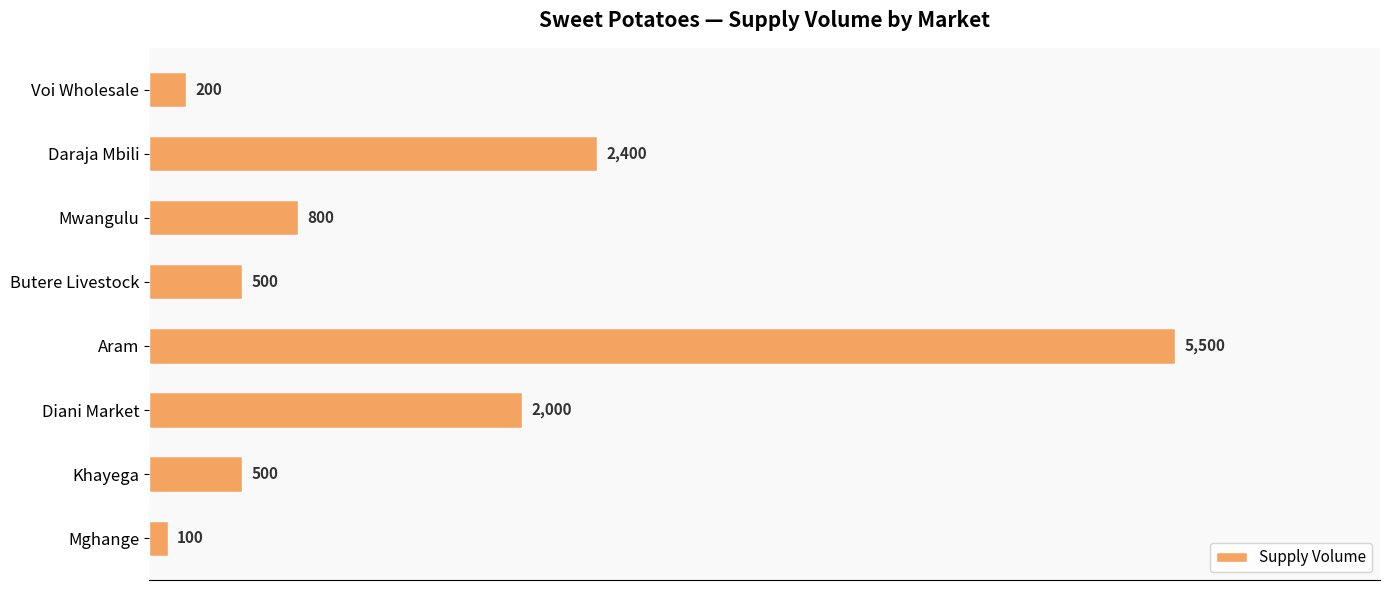

What is the sum of all values?

12000